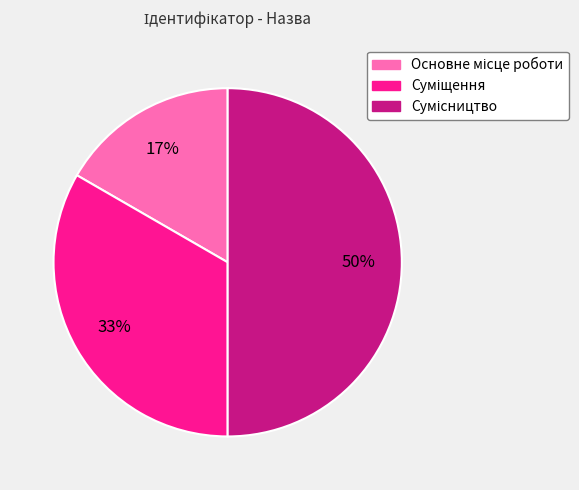

To the nearest percent, what is the average slice percentage?

33%